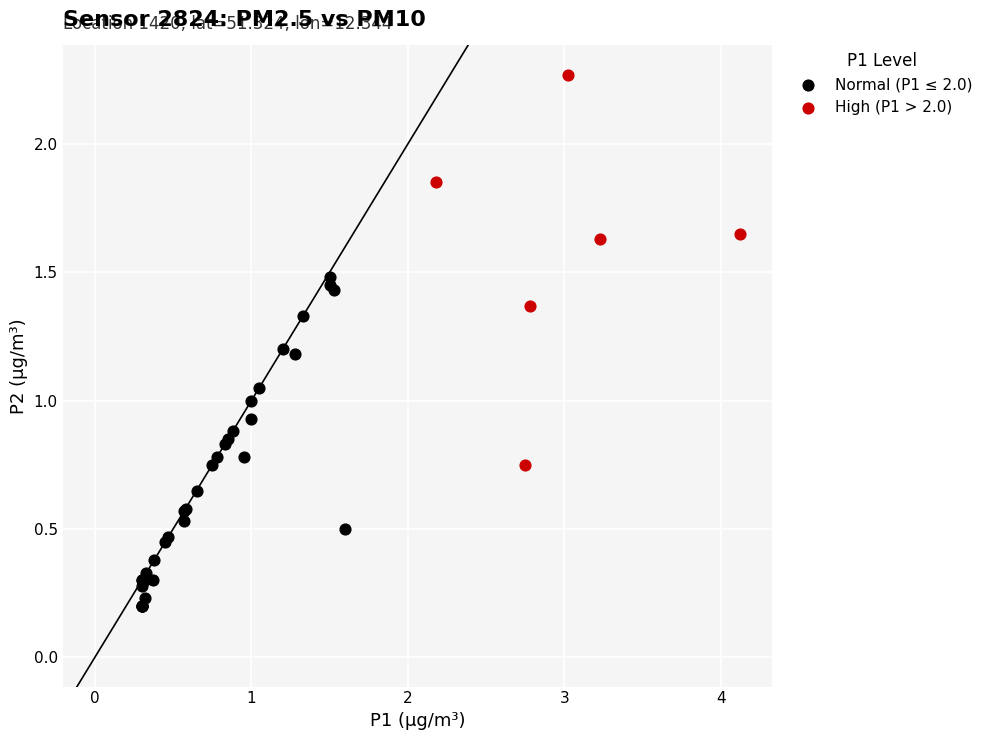

Which series reaches the maximum Y coordinate?

High (P1 > 2.0)